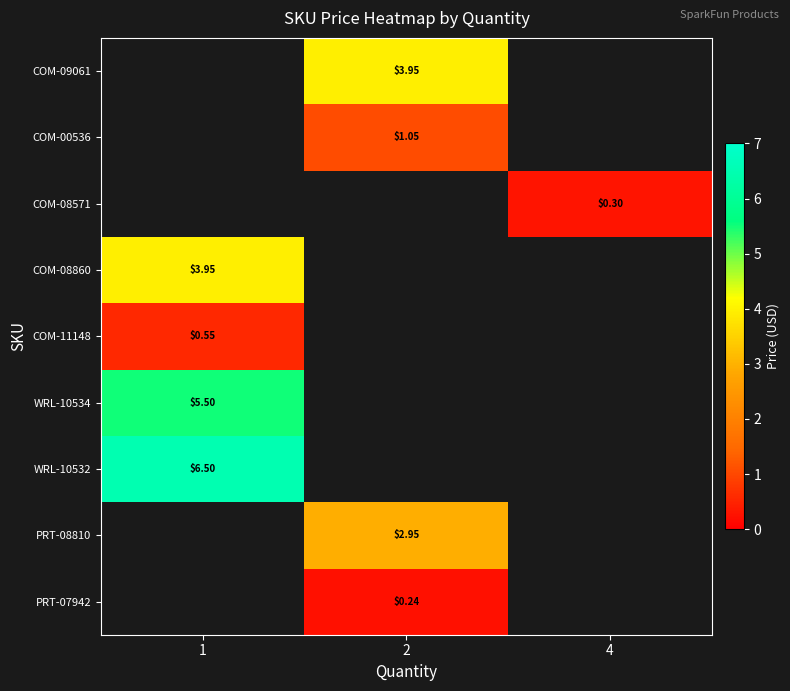

Where is WRL-10534 nearest to the value 5?

1